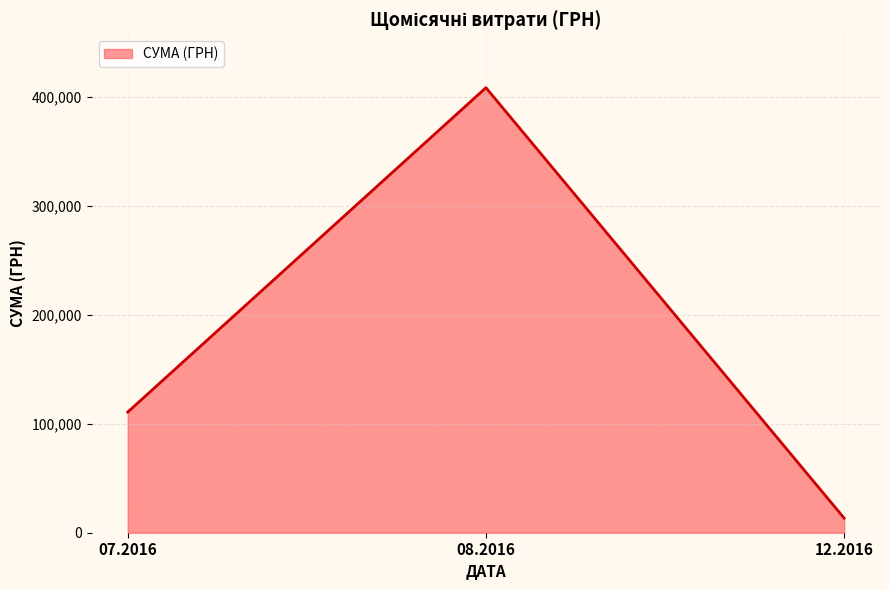

Rank the categories by value from lowest to highest.

12.2016, 07.2016, 08.2016